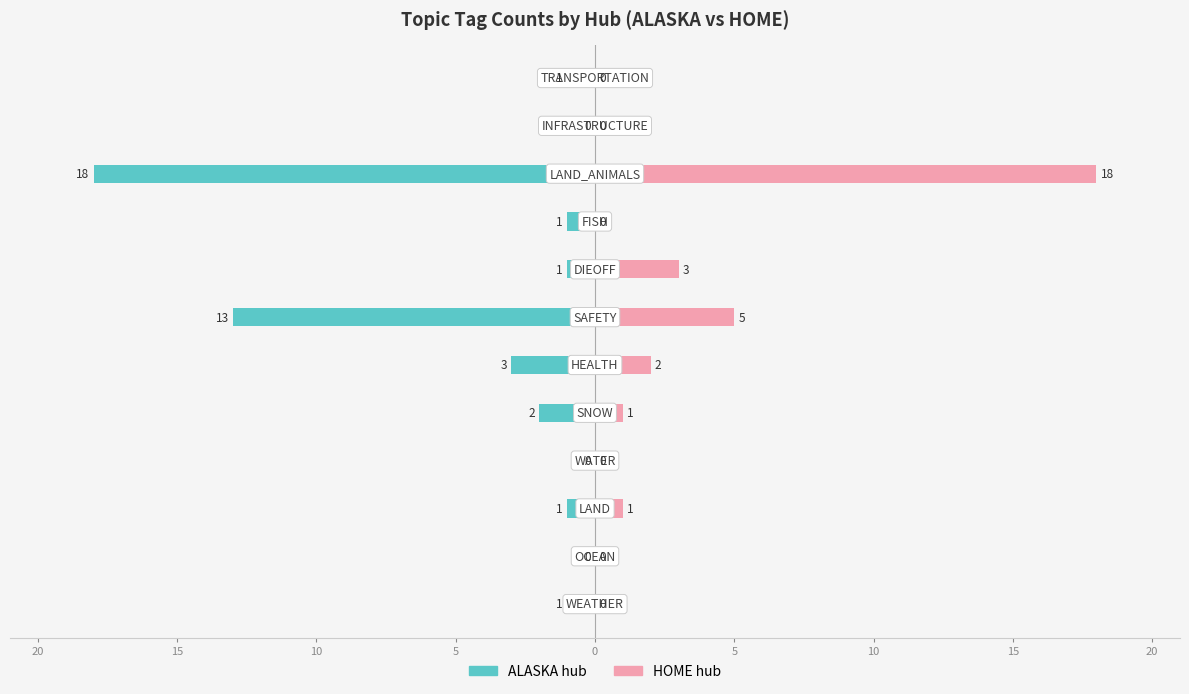

What is the difference between the HOME values at 15 and 0?

2